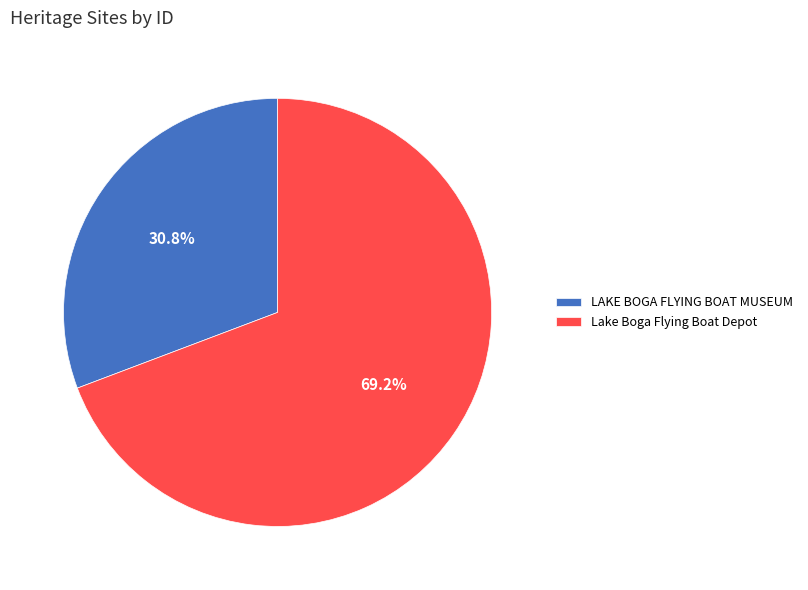

Is there a majority slice in this chart?

Yes